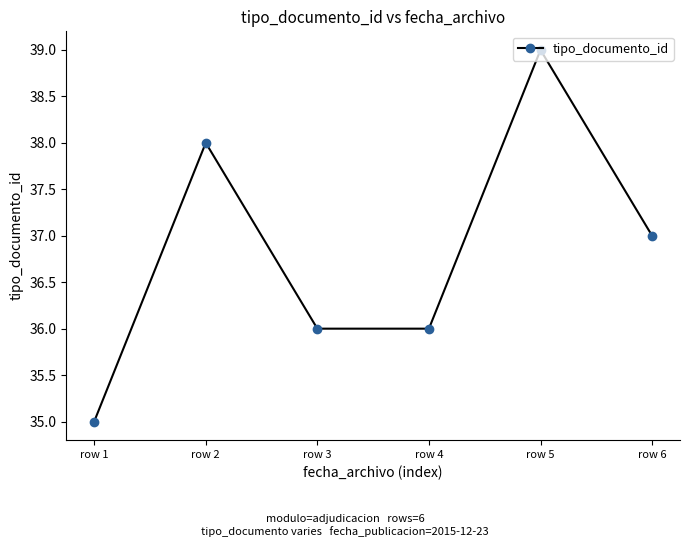

Reading left to right, list all the values displayed in this chart.

35	38	36	36	39	37